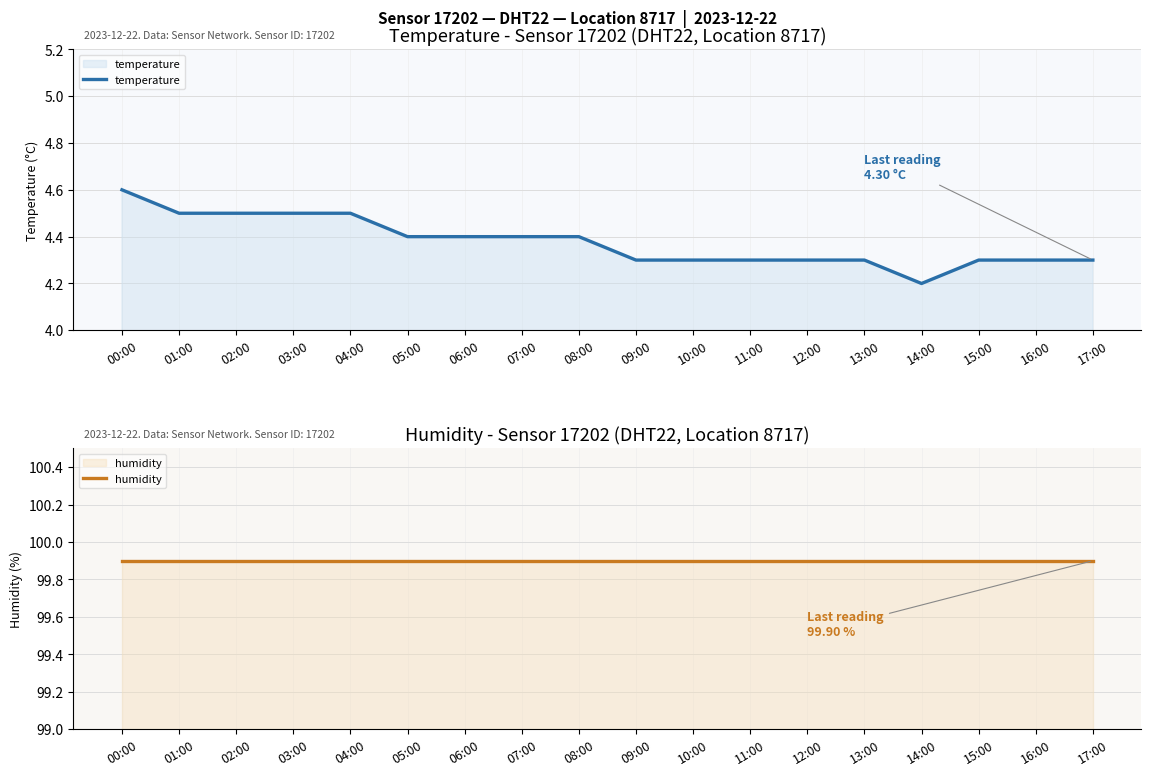

At which category is the sum across all series the highest?

00:00